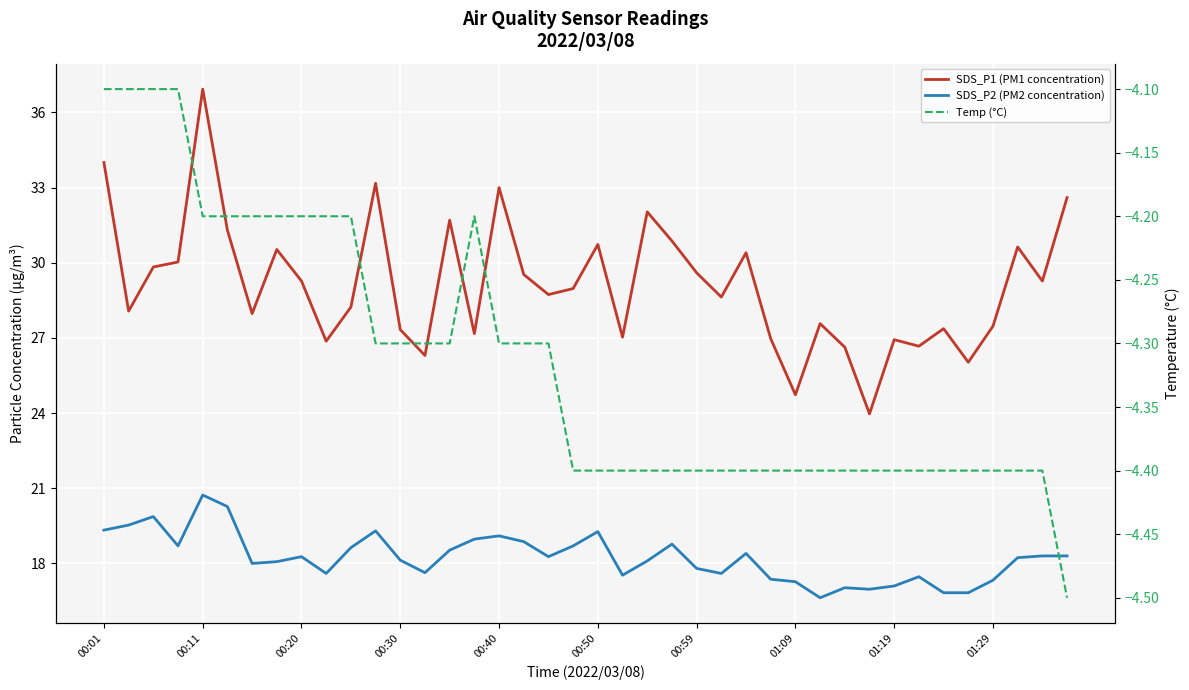

What is the difference between the SDS_P1 (PM1 concentration) values at 22 and 31?

8.1